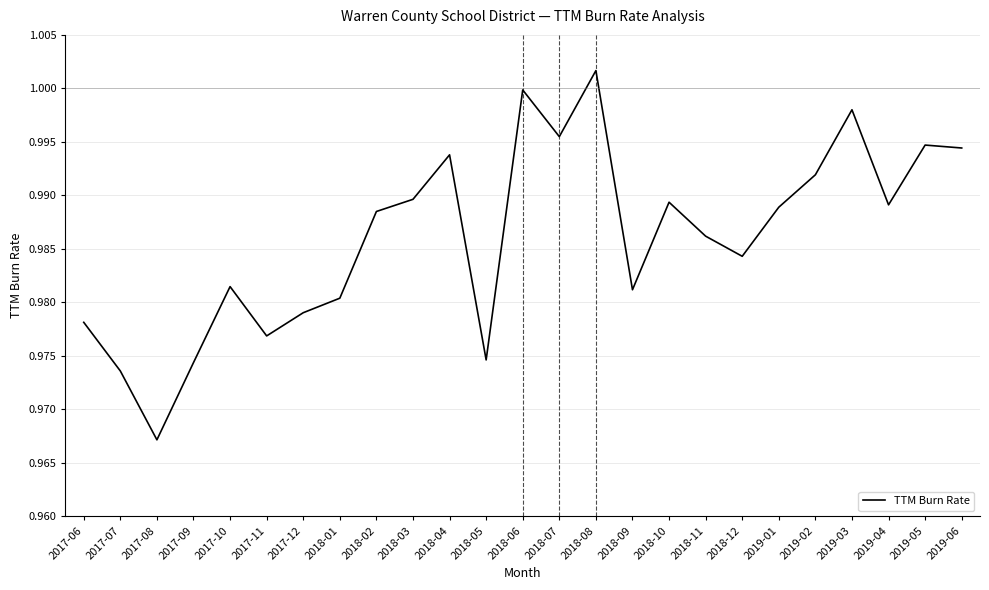

Where is the data nearest to the value 0?

2017-08